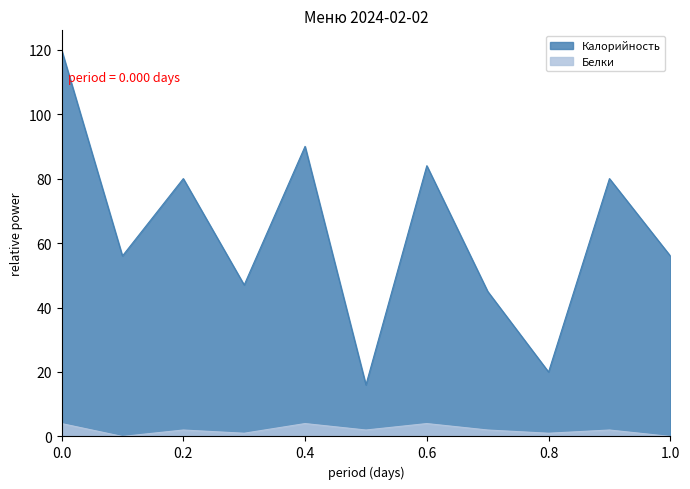

True or false: Белки and Калорийность intersect in this chart.

False